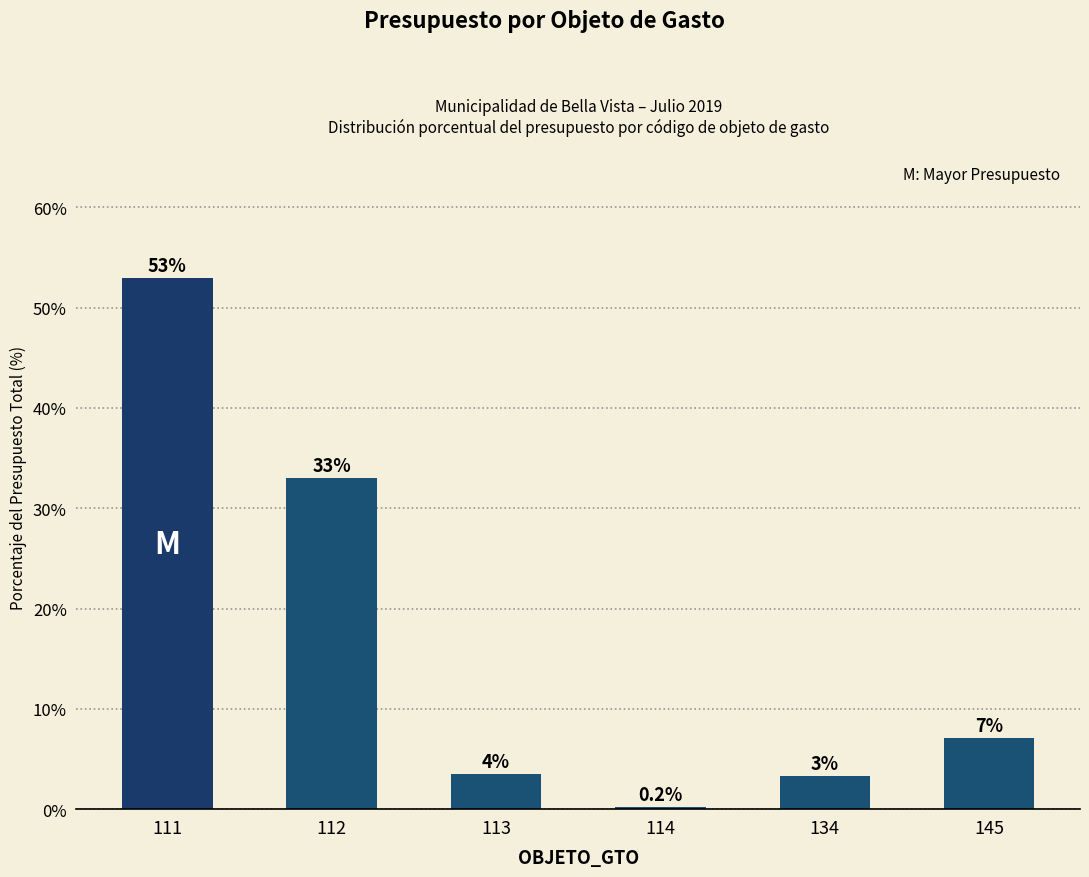

The value at 112 is 46.5. True or false?

False